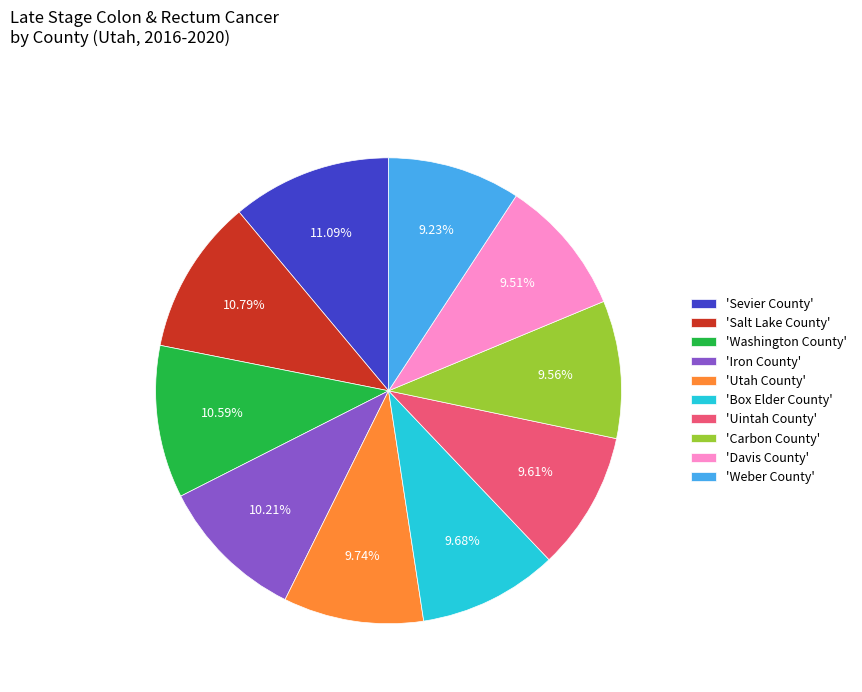

Does any single category account for the majority?

No